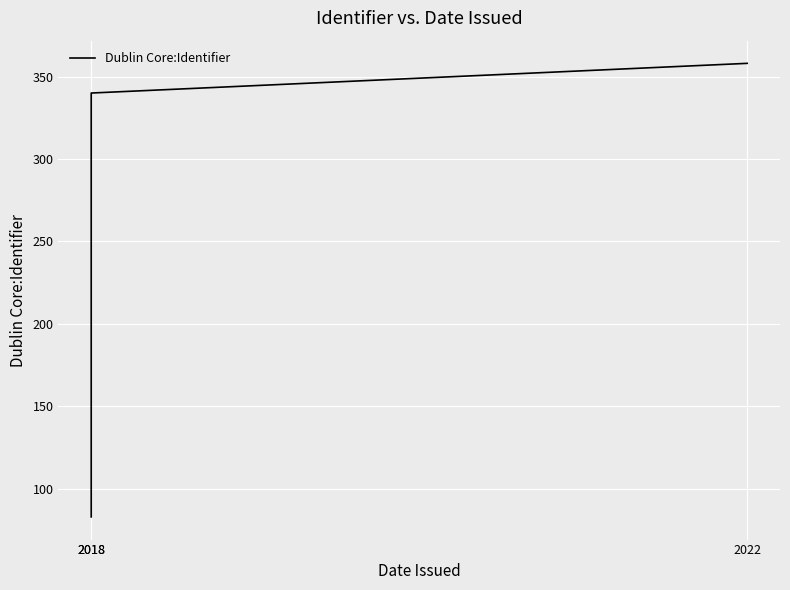

What is the greatest value displayed?

358